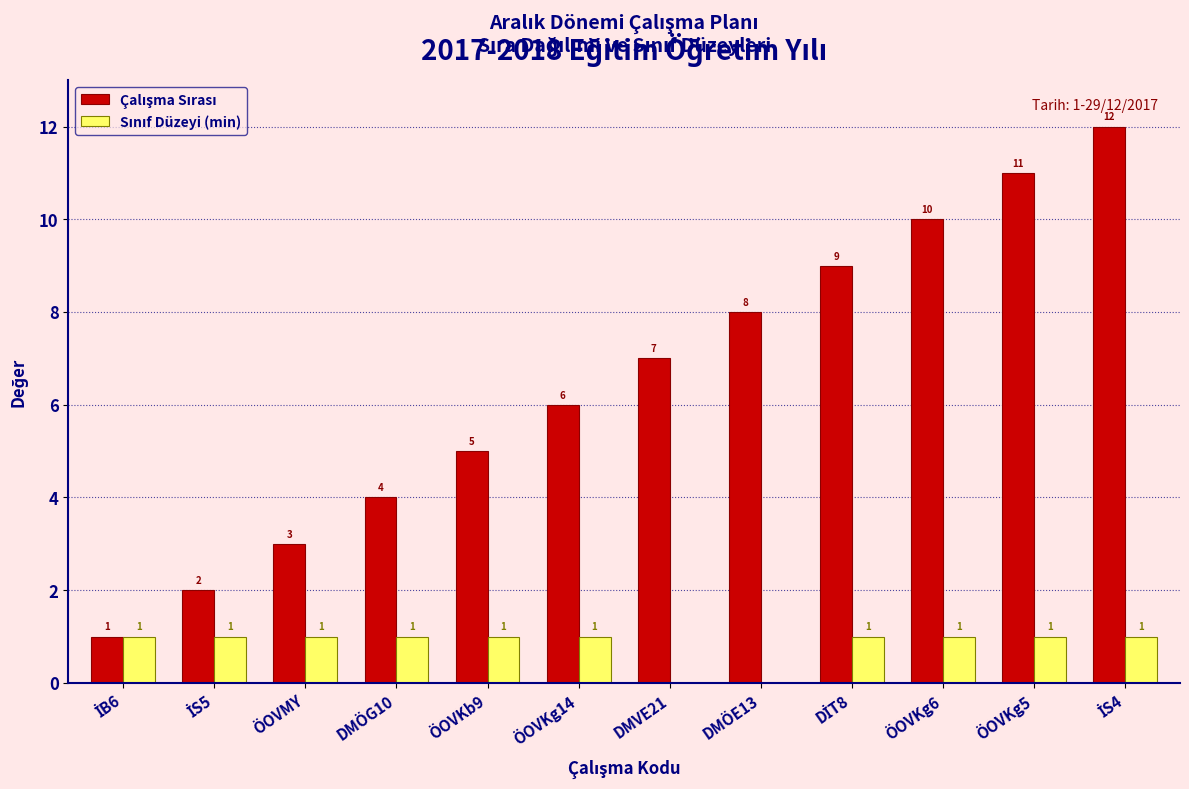

What is the total value across all series at ÖOVKb9?

6